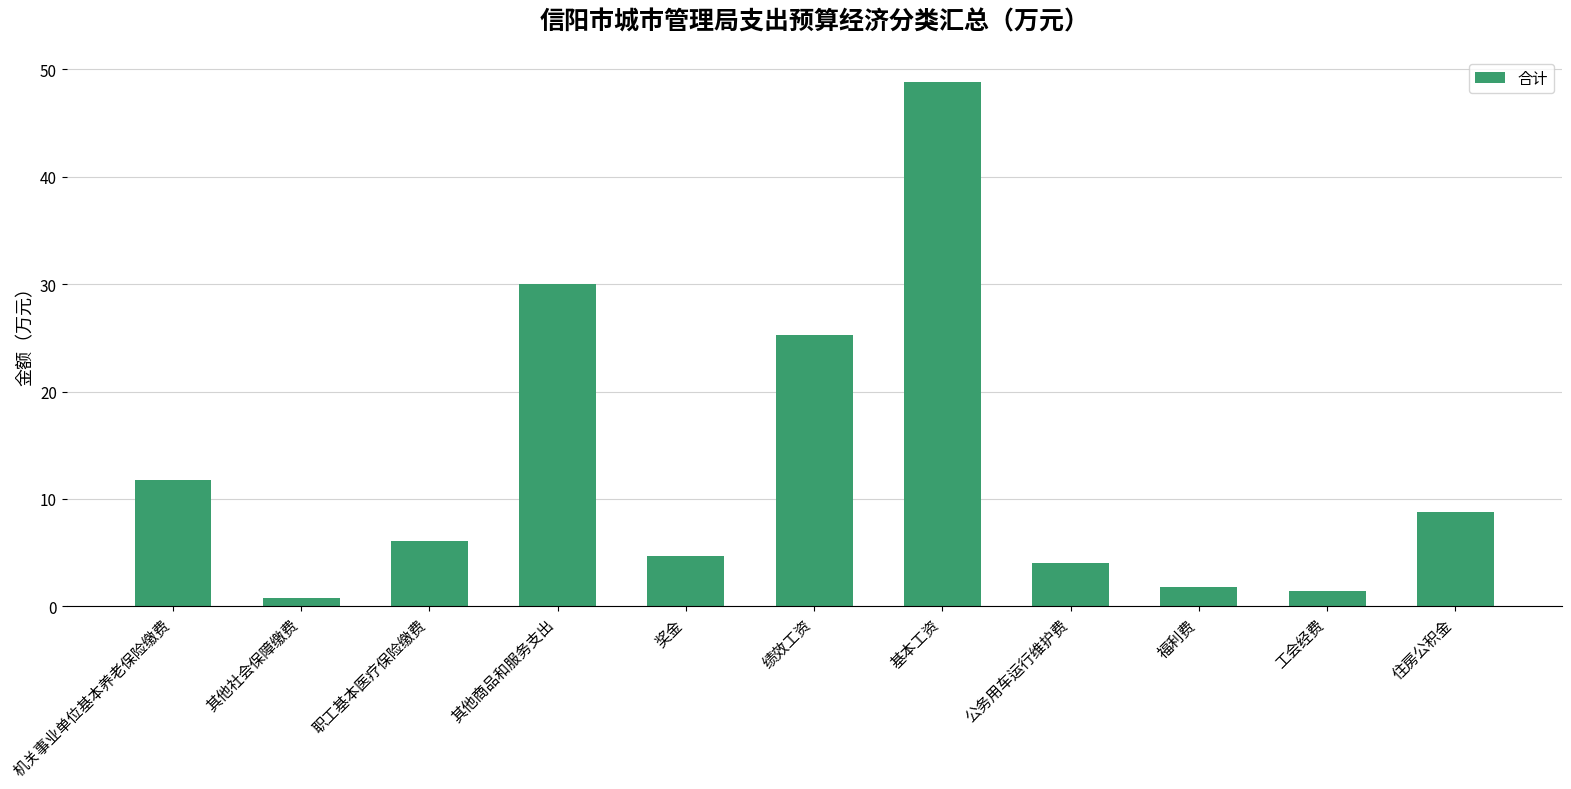

Is it true that the value at 其他社会保障缴费 is 0.8?

True